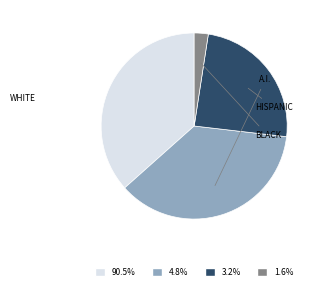

How many segments does this pie chart have?

4